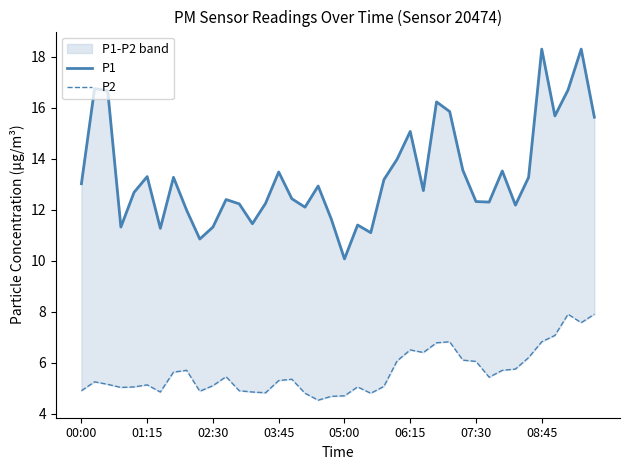

True or false: P1 and P2 intersect in this chart.

False